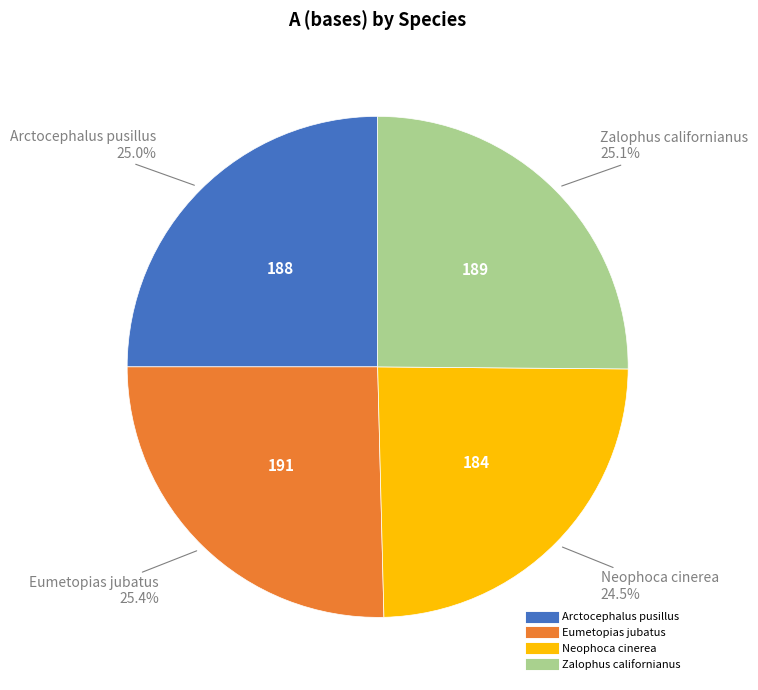

Is there a majority slice in this chart?

No